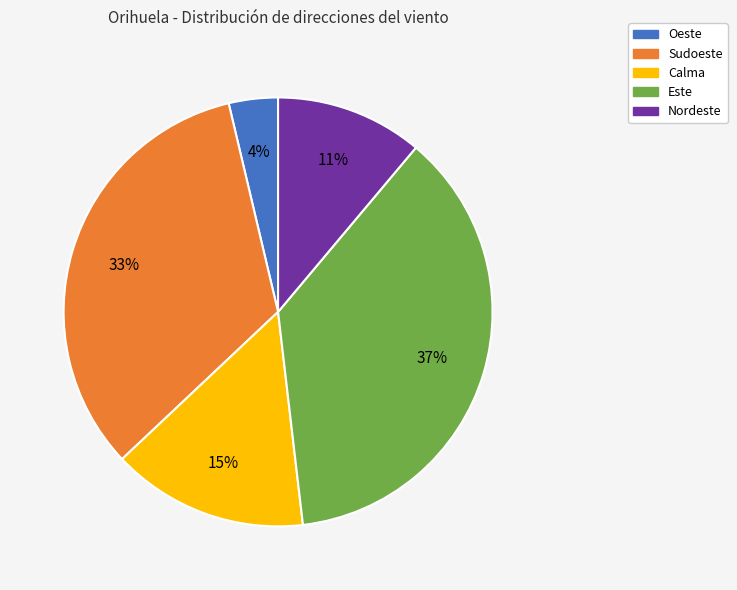

To the nearest percent, what portion does Calma represent?

15%